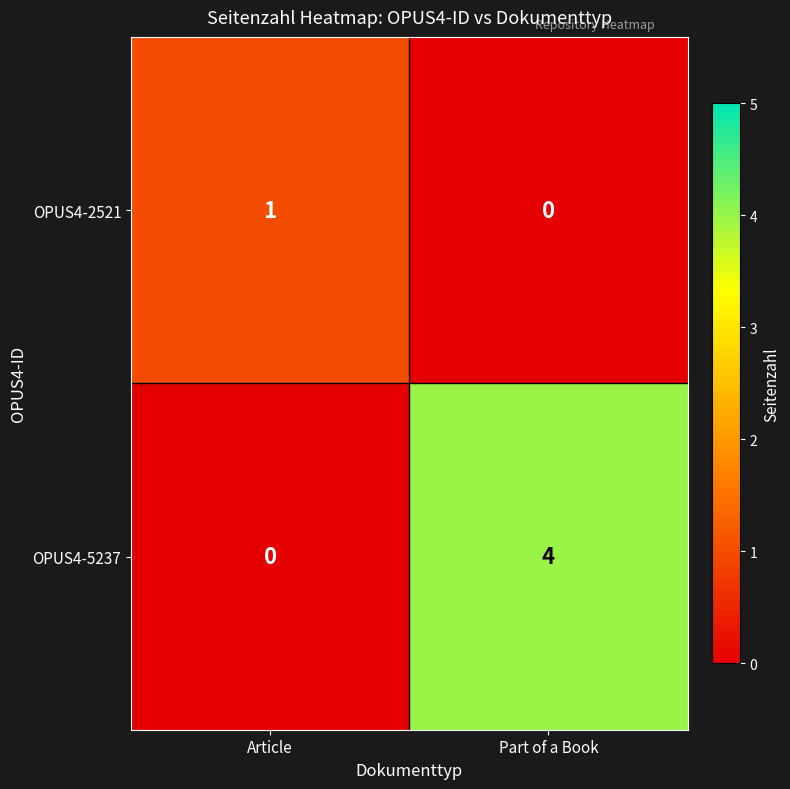

At Part of a Book, list the series in order from largest to smallest.

OPUS4-5237, OPUS4-2521